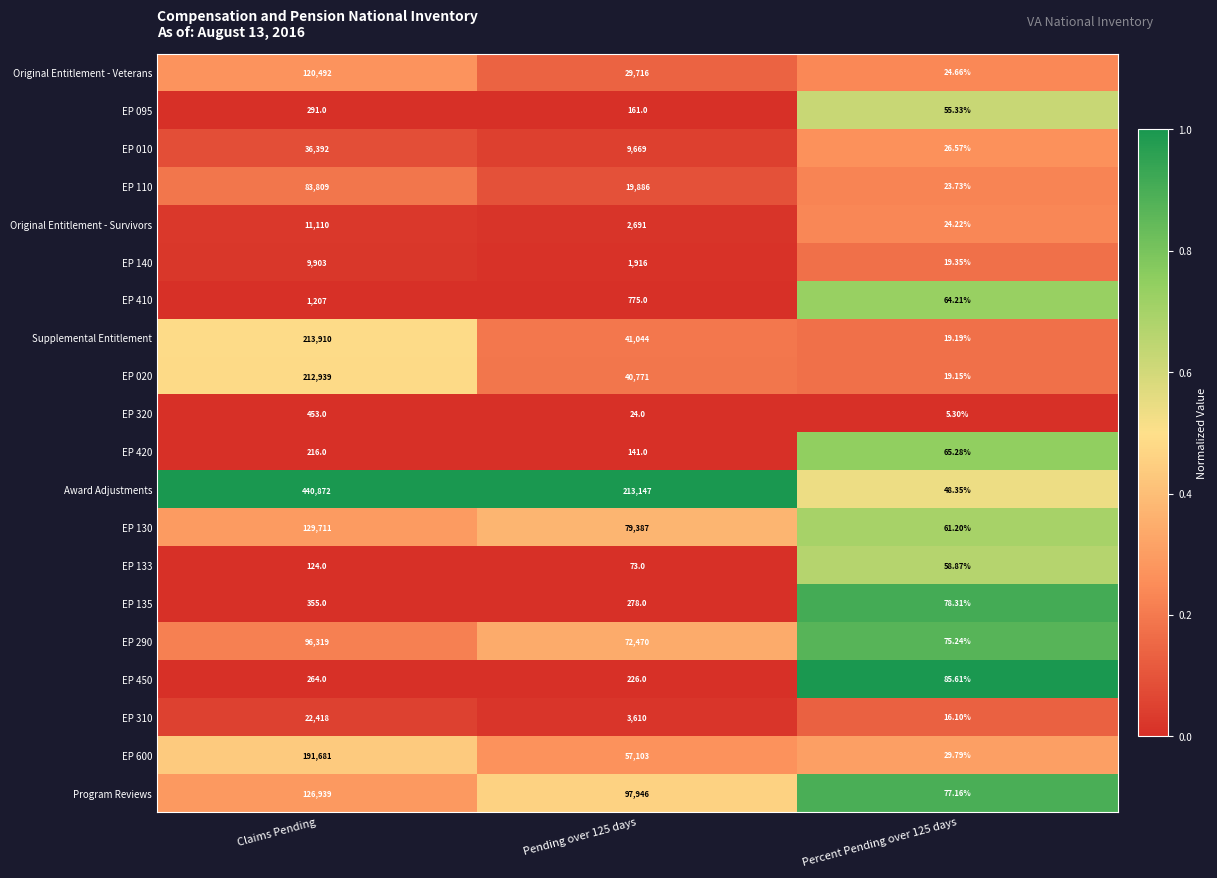

Which series has the largest total across all categories?

Award Adjustments